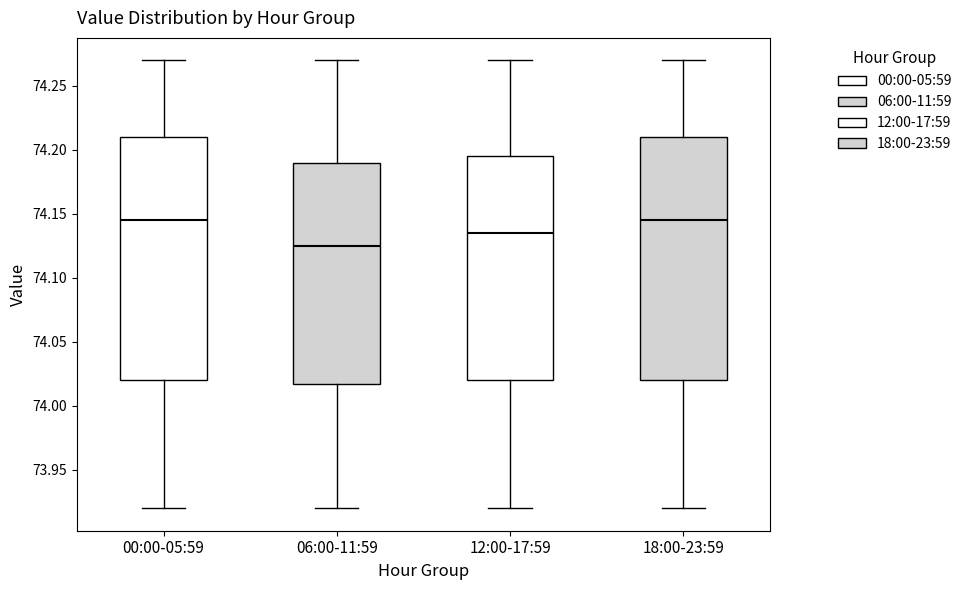

Reading left to right, read every box against the y-axis: the position of its median line, the range the box covers, and the ends of its whiskers. The values are not printed on the chart, so give them approximately, as read against the axis.

00:00-05:59: median 74.145, box 74.020 to 74.210, whiskers 73.920 to 74.270
06:00-11:59: median 74.125, box 74.020 to 74.190, whiskers 73.920 to 74.270
12:00-17:59: median 74.135, box 74.020 to 74.195, whiskers 73.920 to 74.270
18:00-23:59: median 74.145, box 74.020 to 74.210, whiskers 73.920 to 74.270